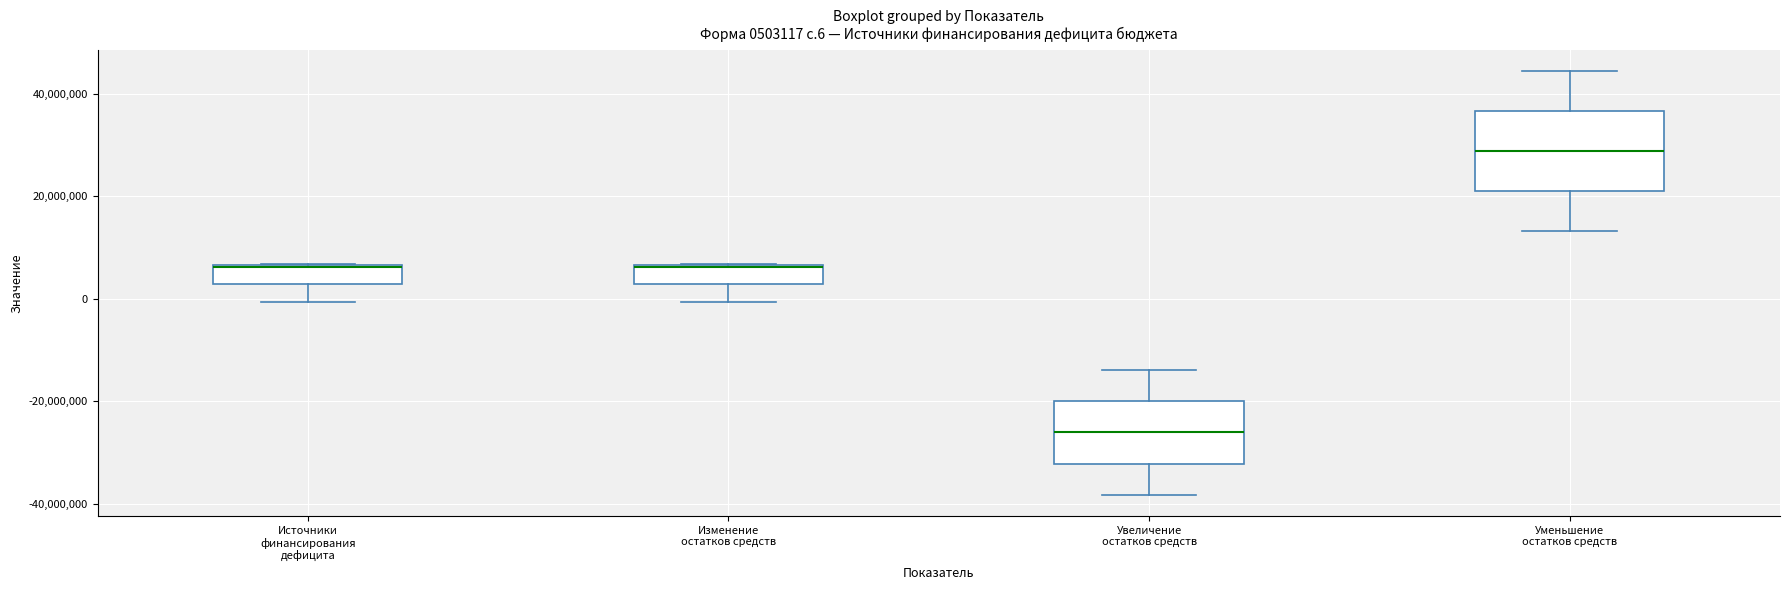

Which box is the tallest, from its lower edge to its upper edge?

Уменьшение остатков средств